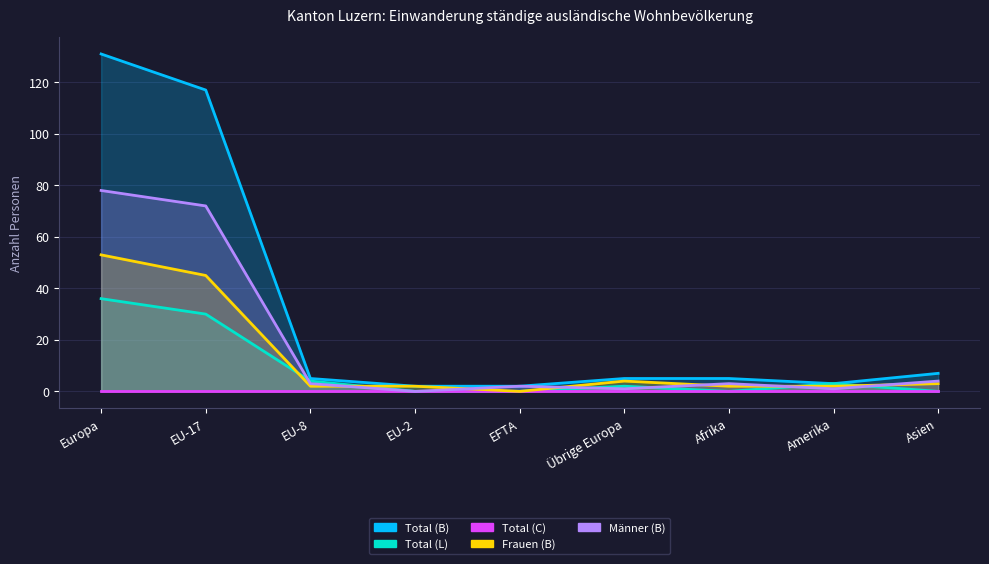

What position from the left is Übrige Europa?

6